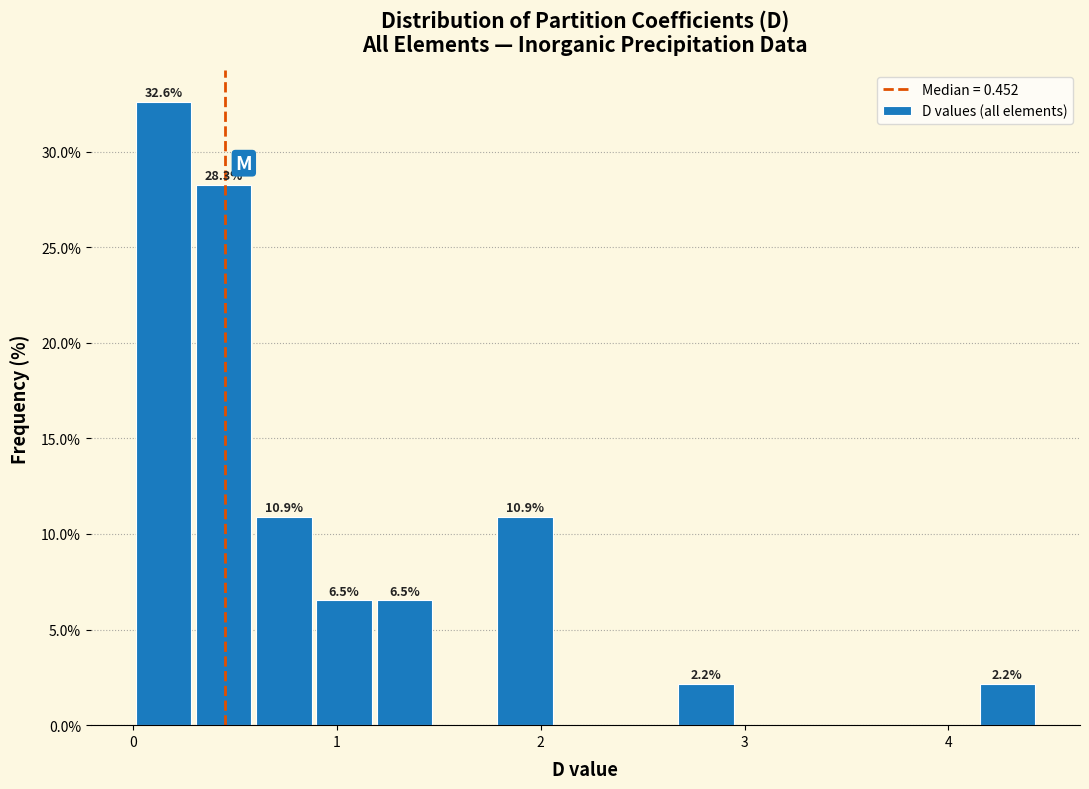

Around what value on the x-axis is the tallest bar? Give the approximate position of its centre, as read against the axis.

0.1